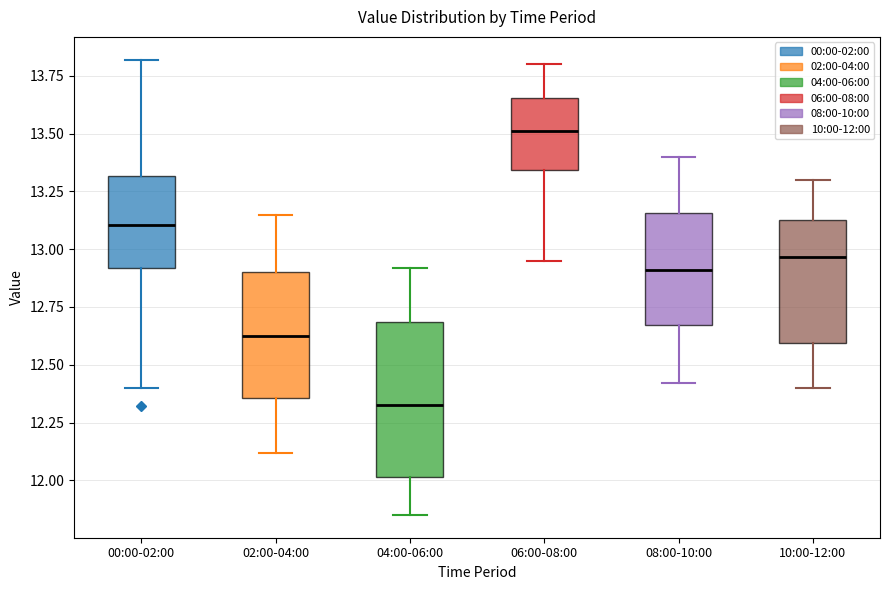

Reading left to right, transcribe this box plot: for each box, give where its median line is, the range the box spans, and where its two whiskers end, as read against the y-axis. The values are not printed on the chart, so give them approximately, as read against the axis.

00:00-02:00: median 13.10, box 12.90 to 13.30, whiskers 12.40 to 13.80
02:00-04:00: median 12.65, box 12.35 to 12.90, whiskers 12.10 to 13.15
04:00-06:00: median 12.35, box 12.00 to 12.70, whiskers 11.85 to 12.90
06:00-08:00: median 13.50, box 13.35 to 13.65, whiskers 12.95 to 13.80
08:00-10:00: median 12.90, box 12.65 to 13.15, whiskers 12.40 to 13.40
10:00-12:00: median 12.95, box 12.60 to 13.15, whiskers 12.40 to 13.30